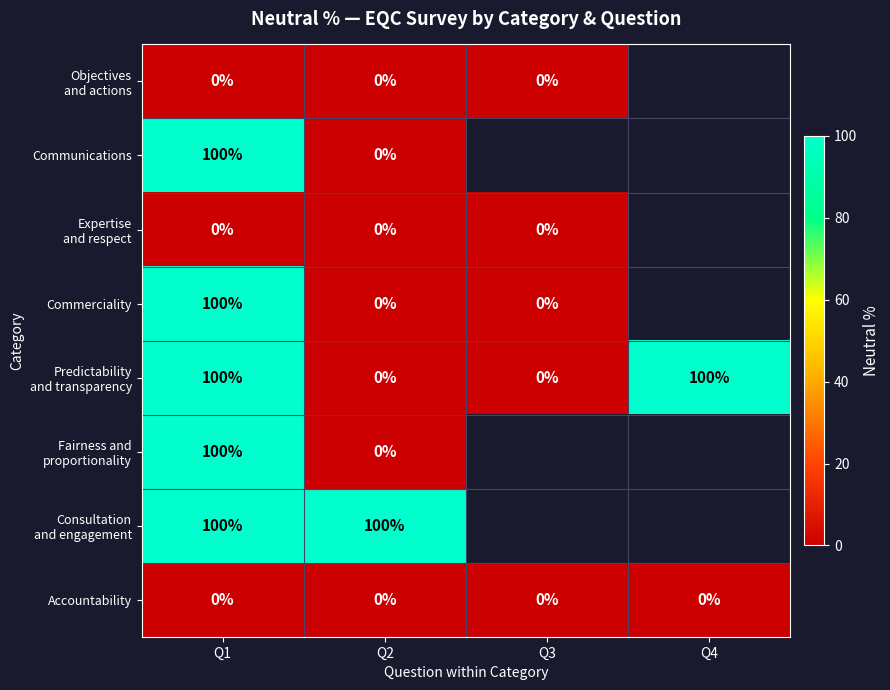

Which series has the largest range (max minus min)?

Communications